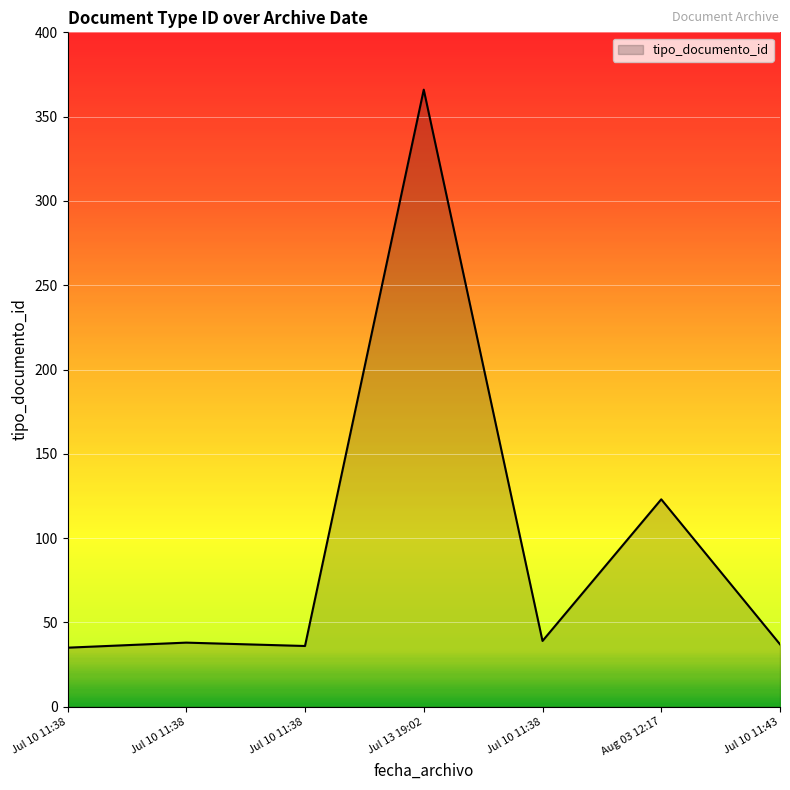

Reading right to left, transcribe all the data shown in this chart.

37	123	39	366	36	38	35